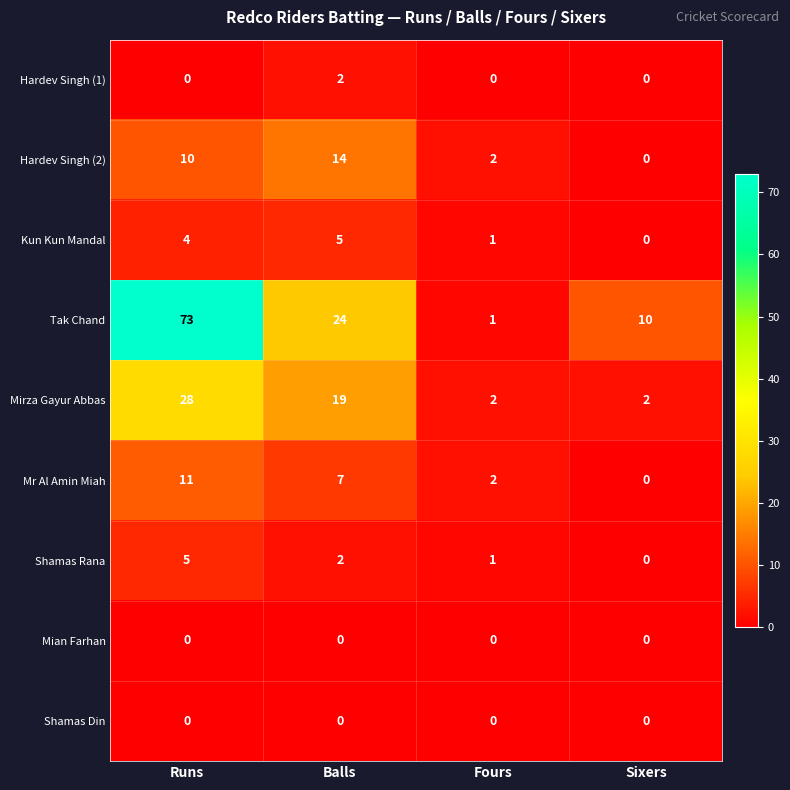

What is the average value of the Mr Al Amin Miah series?

5